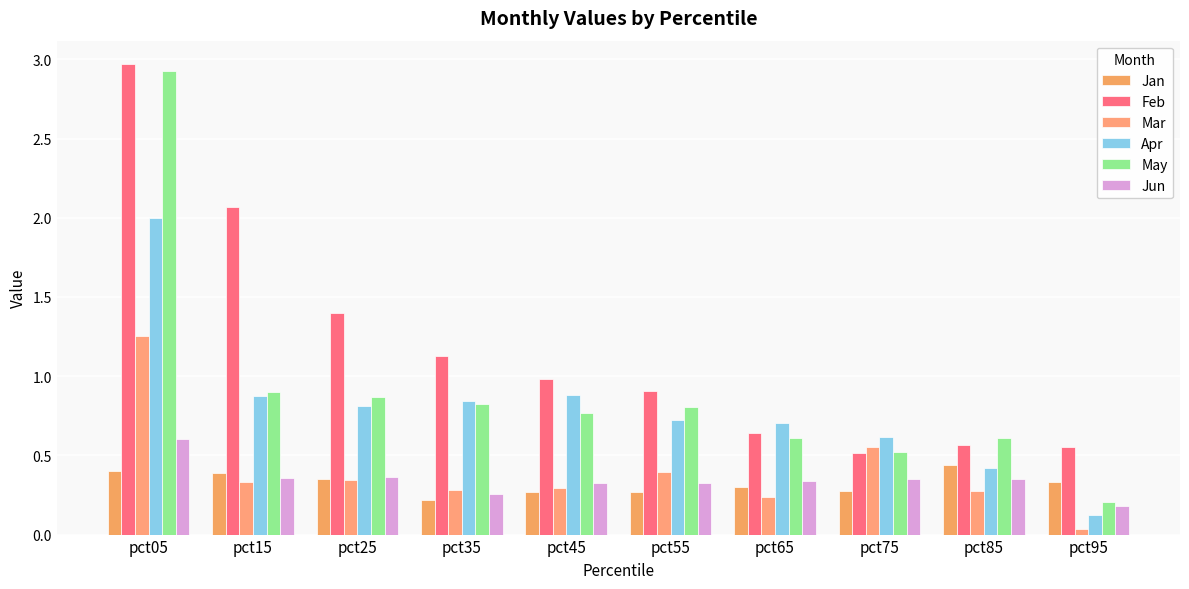

What is the maximum value for Apr?

2.0